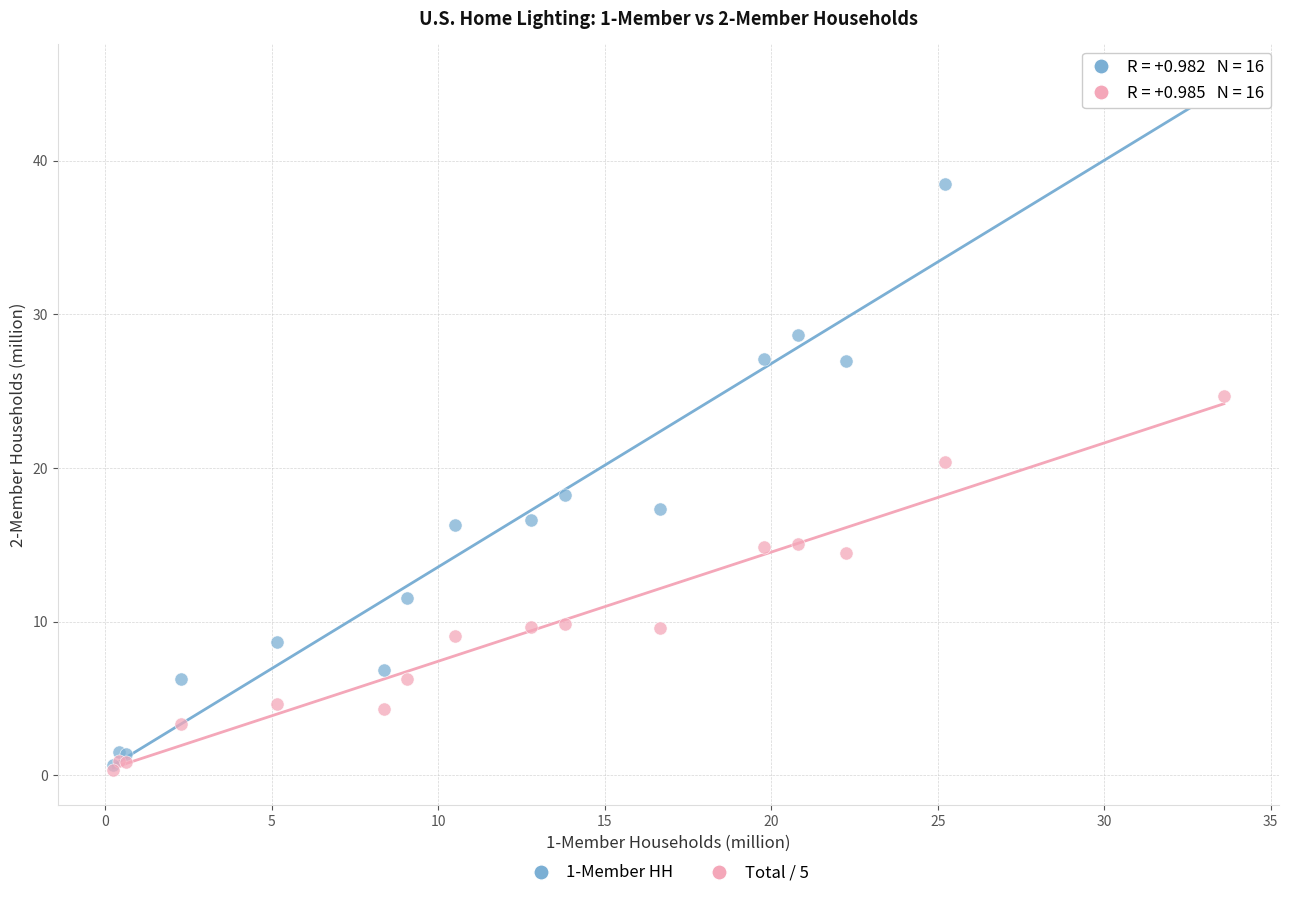

Across all series, what Y value is closest to 22?

20.4